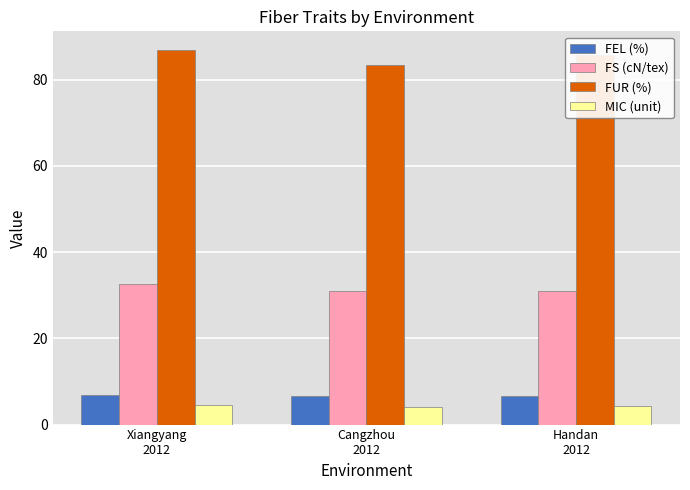

List the series in order of their peak value, lowest first.

MIC (unit), FEL (%), FS (cN/tex), FUR (%)